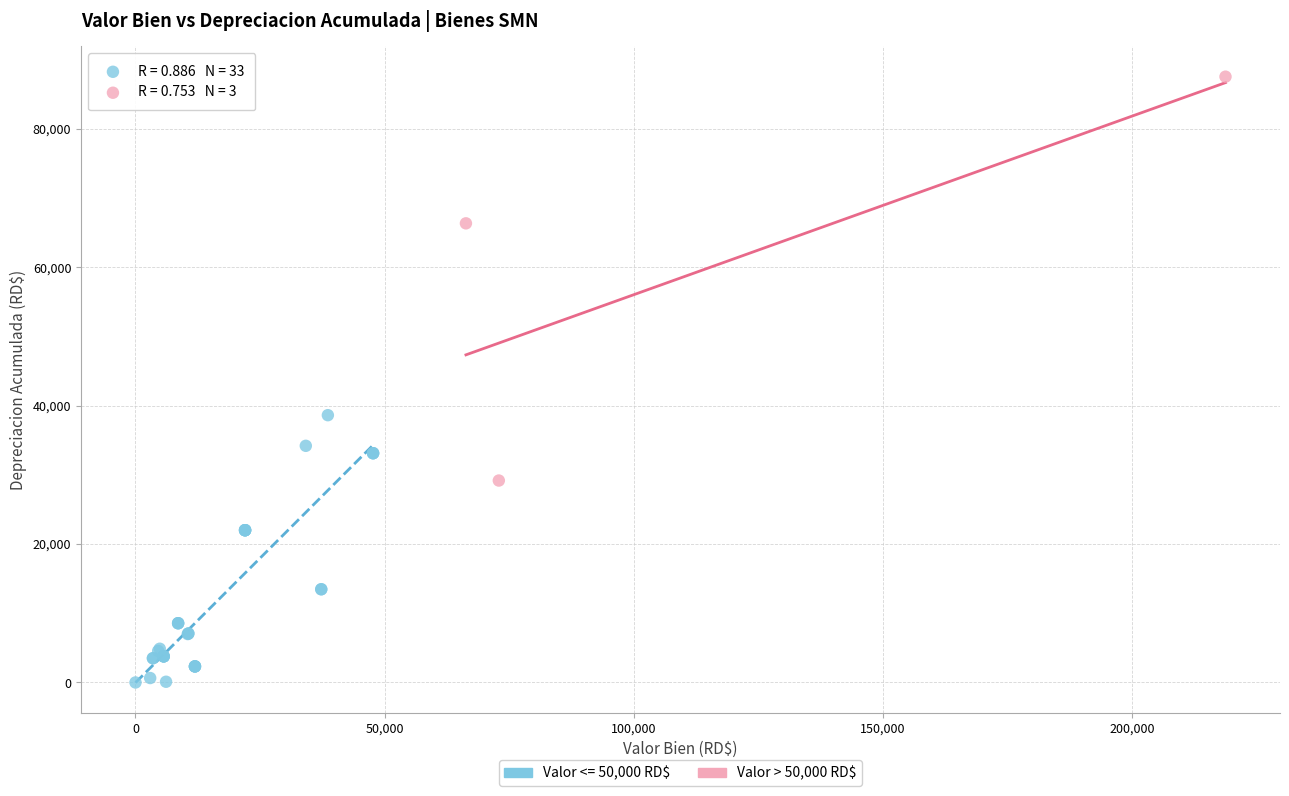

Which series reaches the maximum Y coordinate?

Valor > 50,000 RD$